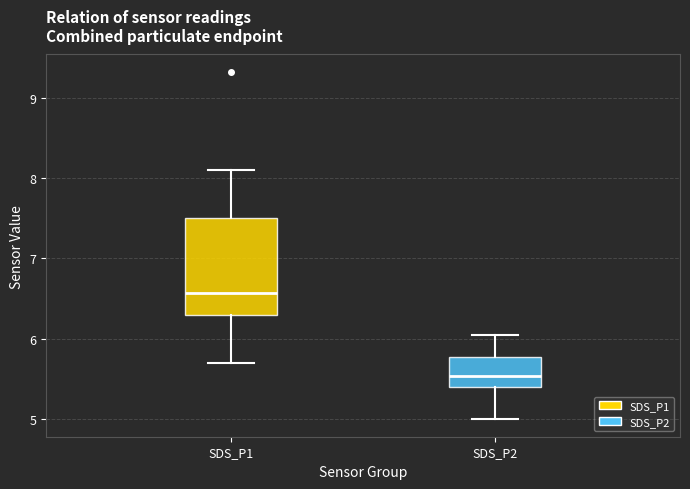

Where does the upper whisker of the box for SDS_P2 end on the y-axis? The values are not printed on the chart, so give them approximately, as read against the axis.

6.1